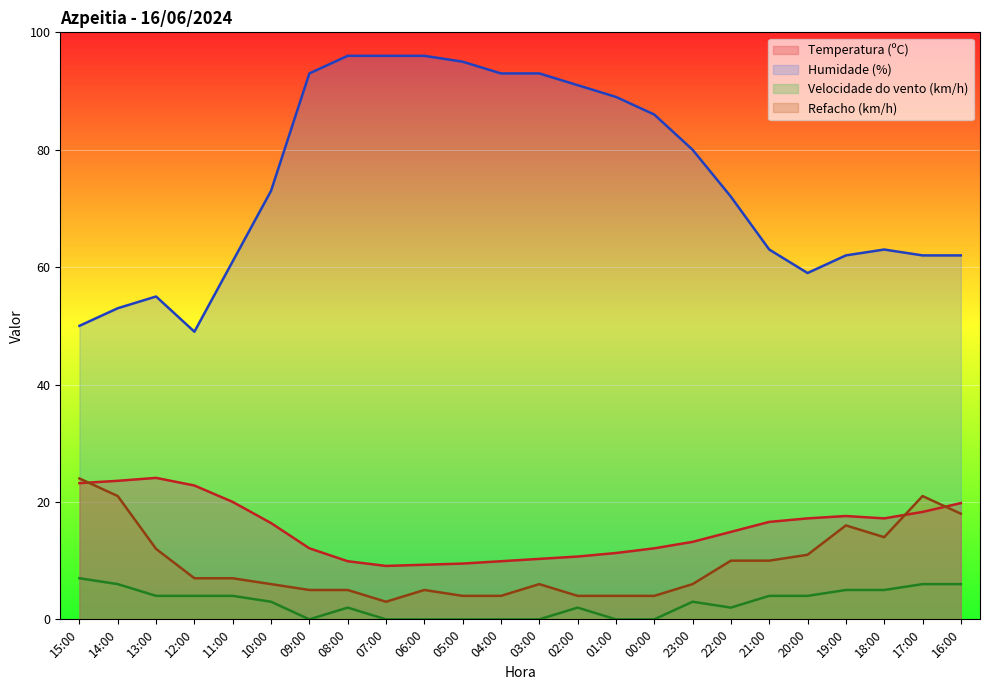

Is it true that Refacho (km/h) equals 21.0 at 17:00?

True